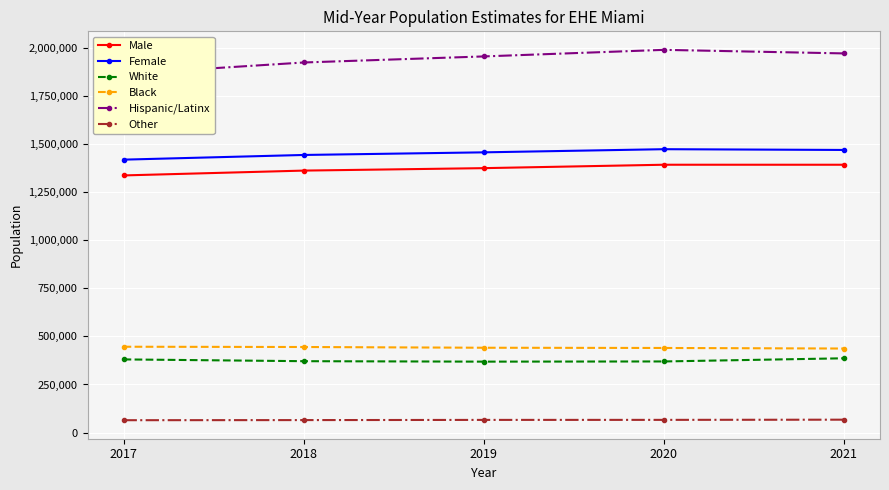

True or false: Black and Other cross at least once.

False